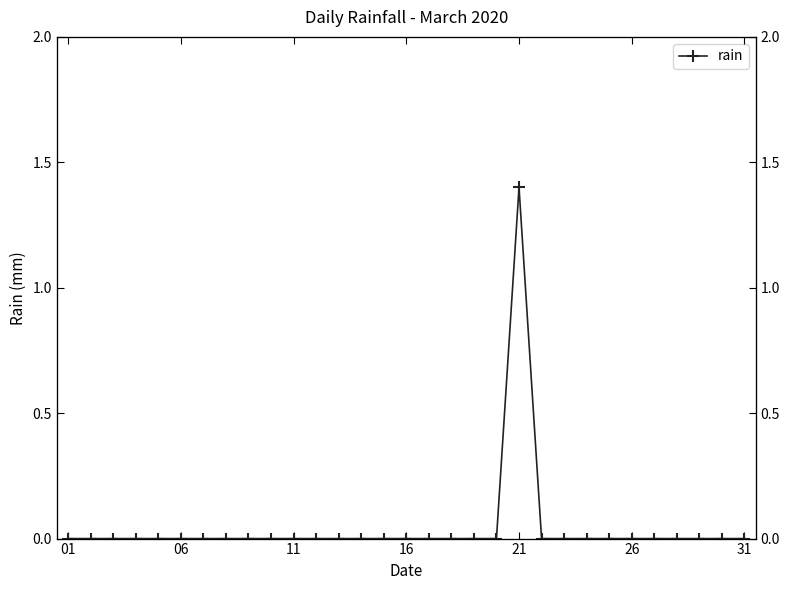

Reading left to right, transcribe all the data shown in this chart.

0.0	0.0	0.0	0.0	0.0	0.0	0.0	0.0	0.0	0.0	0.0	0.0	0.0	0.0	0.0	0.0	0.0	0.0	0.0	0.0	1.4	0.0	0.0	0.0	0.0	0.0	0.0	0.0	0.0	0.0	0.0